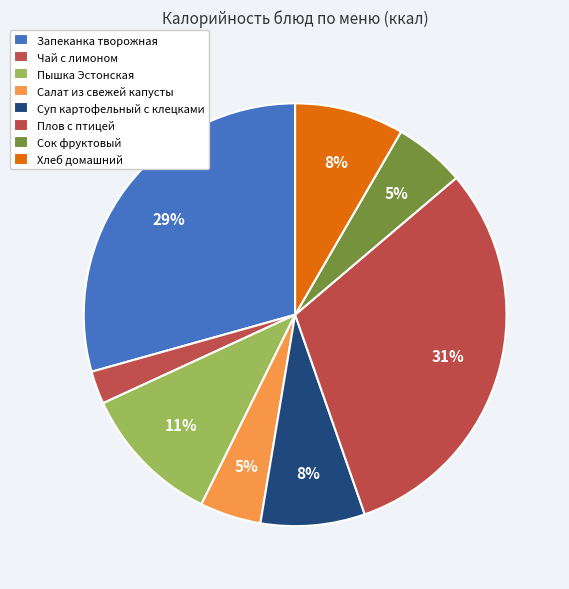

How many slices are in this pie chart?

8